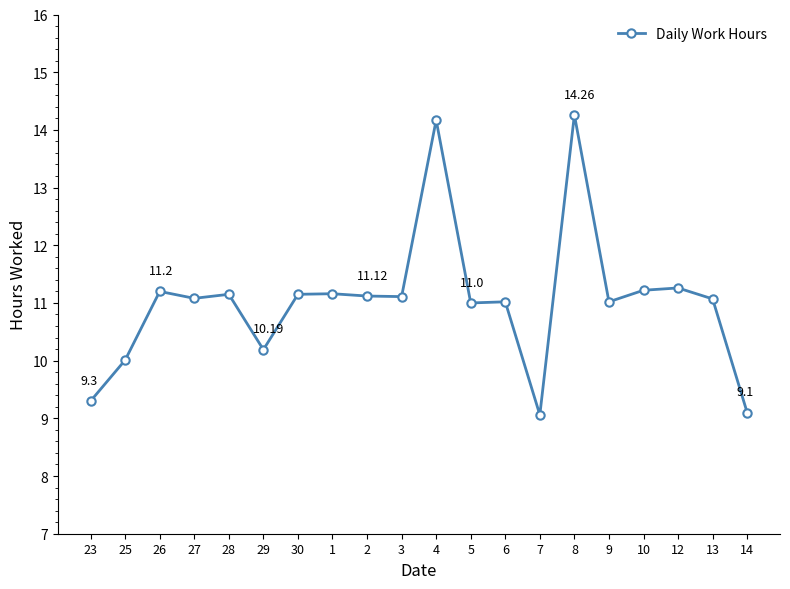

What is the ratio of the value at 23 to the value at 1?

0.8